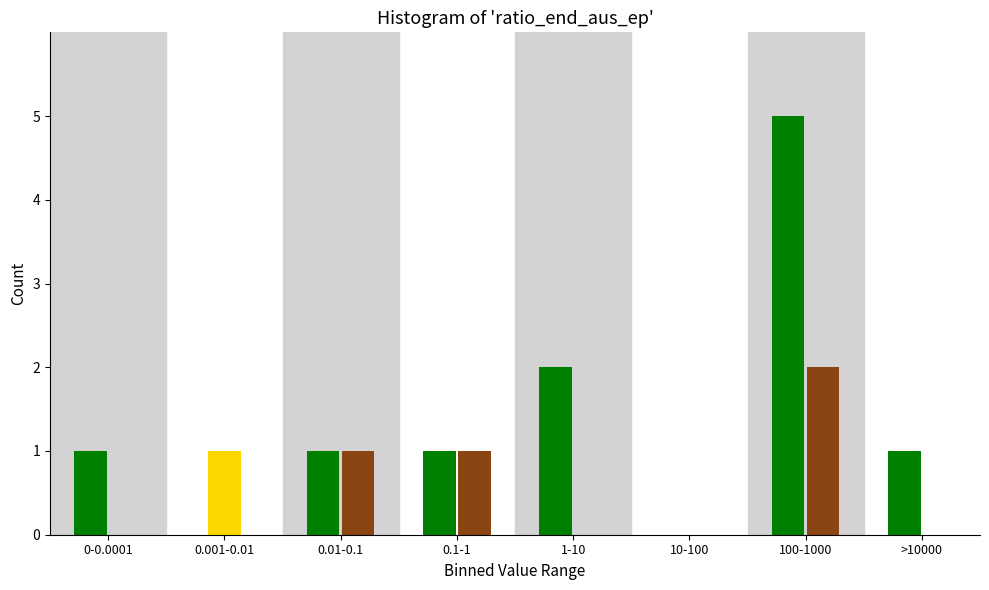

What is the greatest value displayed?

5